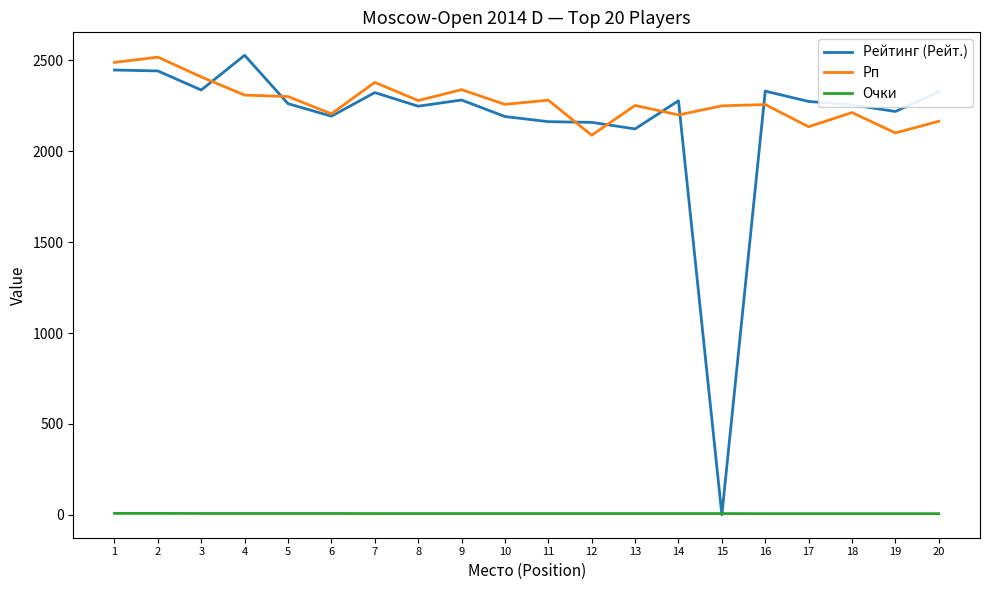

True or false: Рейтинг (Рейт.) and Рп cross at least once.

True